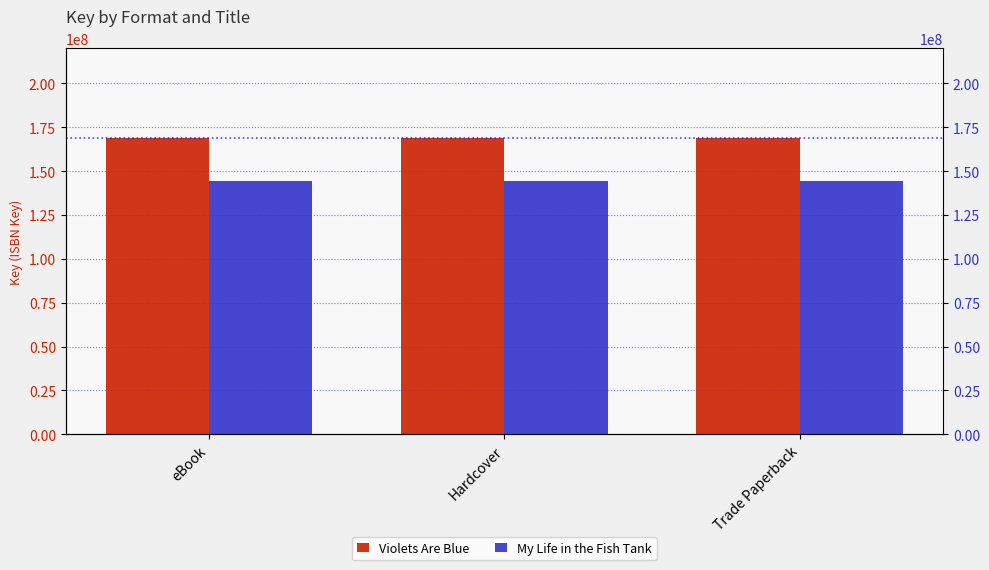

Reading left to right, list all the values displayed in this chart.

Violets Are Blue: 168873401	168873401	168873401
My Life in the Fish Tank: 144627871	144627871	144627871